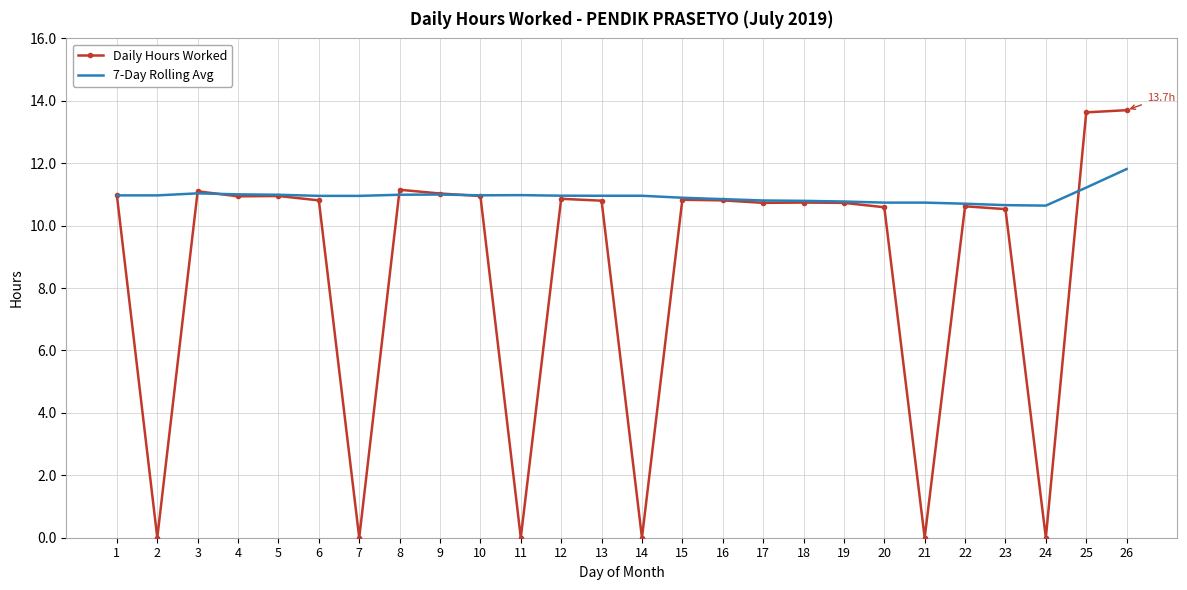

At which category does Daily Hours Worked reach its first local peak?

3